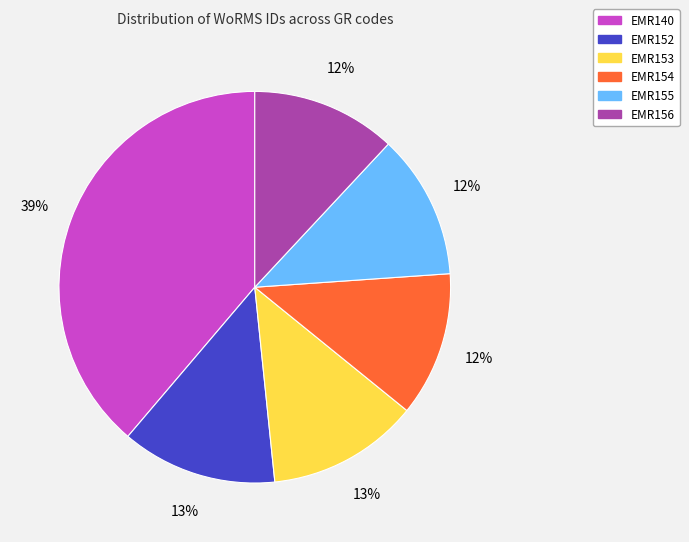

How many slices are in this pie chart?

6